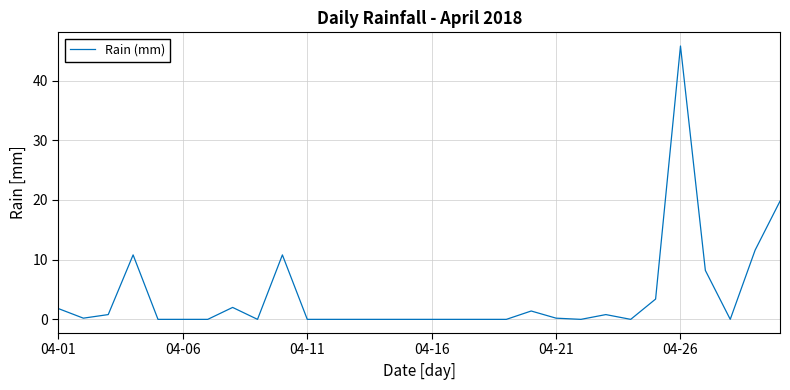

What is the difference between the maximum and minimum values?

45.8